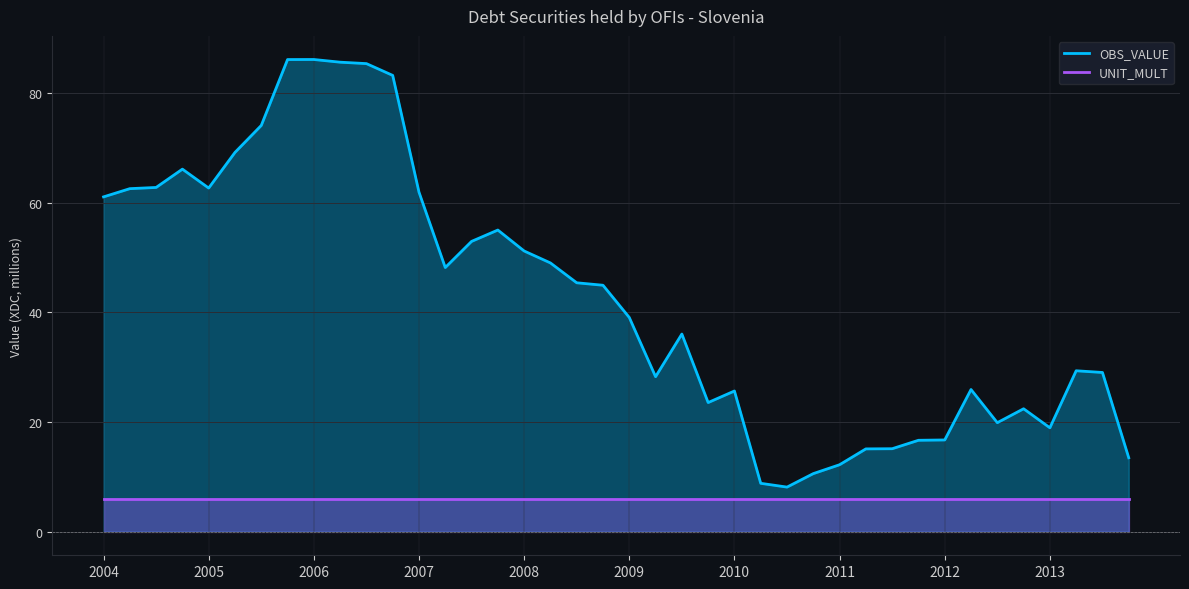

Rank the series by their maximum value, from highest to lowest.

OBS_VALUE, UNIT_MULT